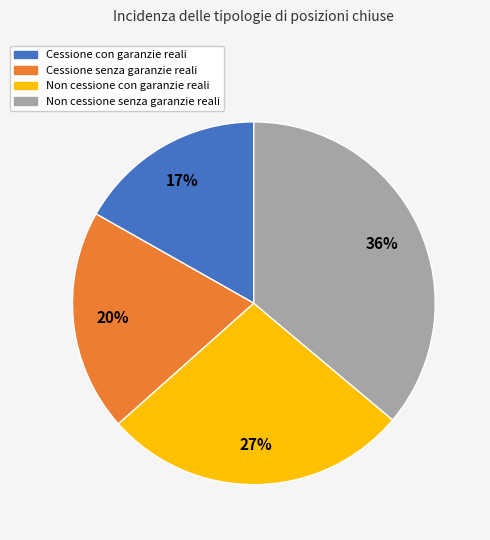

To the nearest percent, what is the average slice percentage?

25%